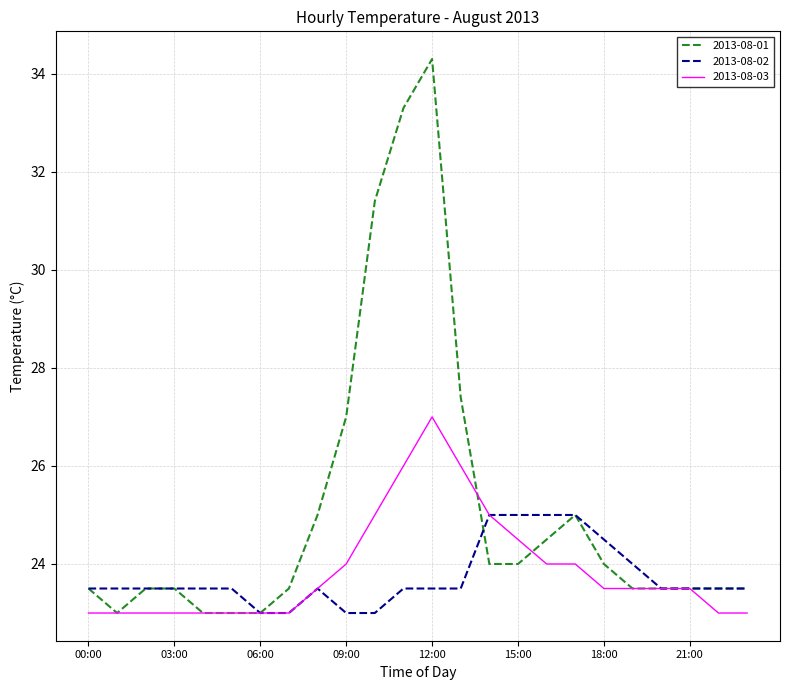

What is the highest value of the 2013-08-03 series?

27.0